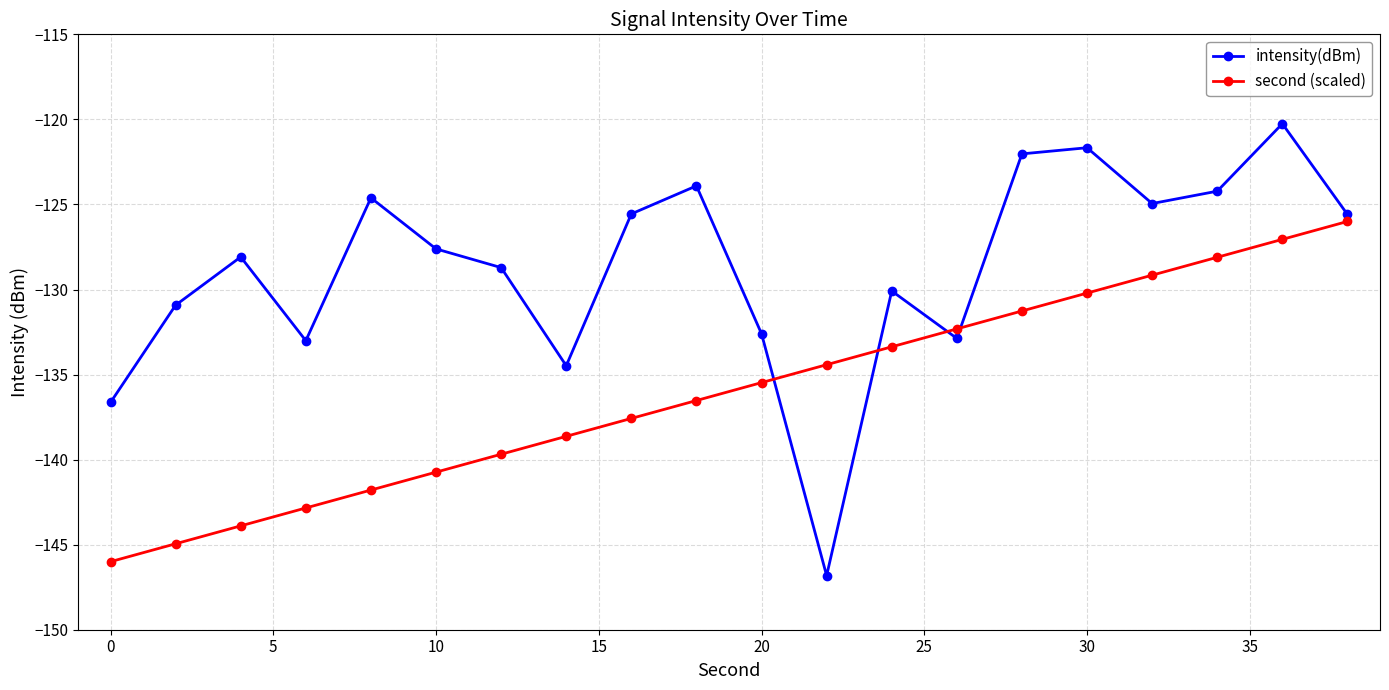

What is the value of the second (scaled) point at the 14th from the left?

-132.3